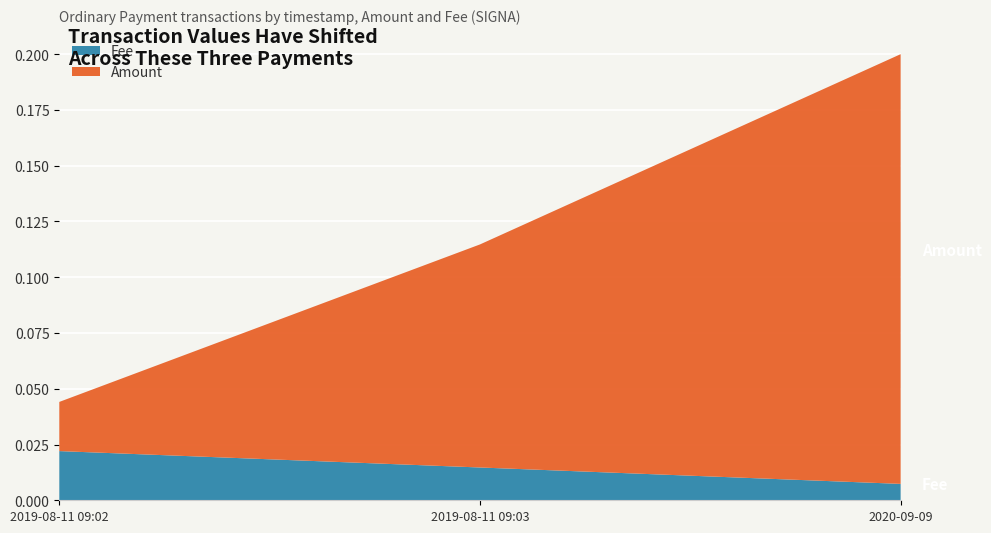

At which category is the sum across all series the highest?

2020-09-09